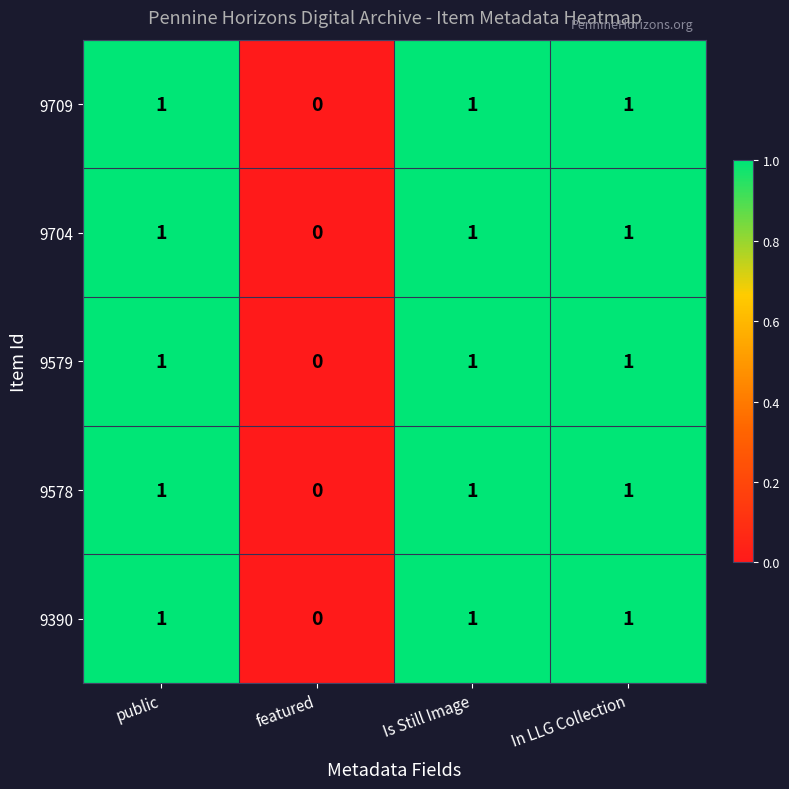

Is the value of 9704 at In LLG Collection greater than the value of 9578 at featured?

Yes